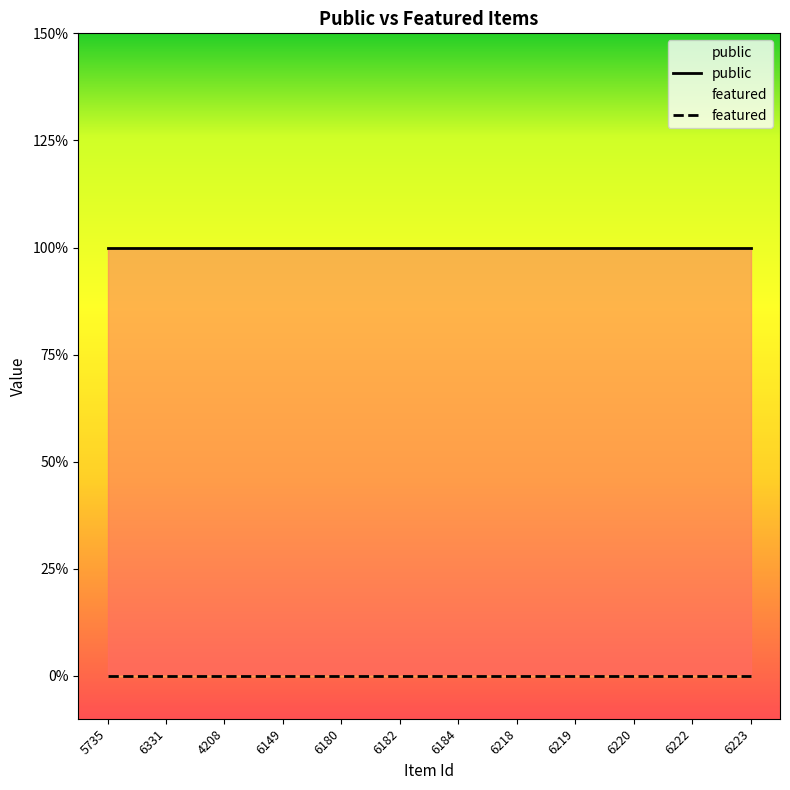

How many distinct data groups are displayed?

2